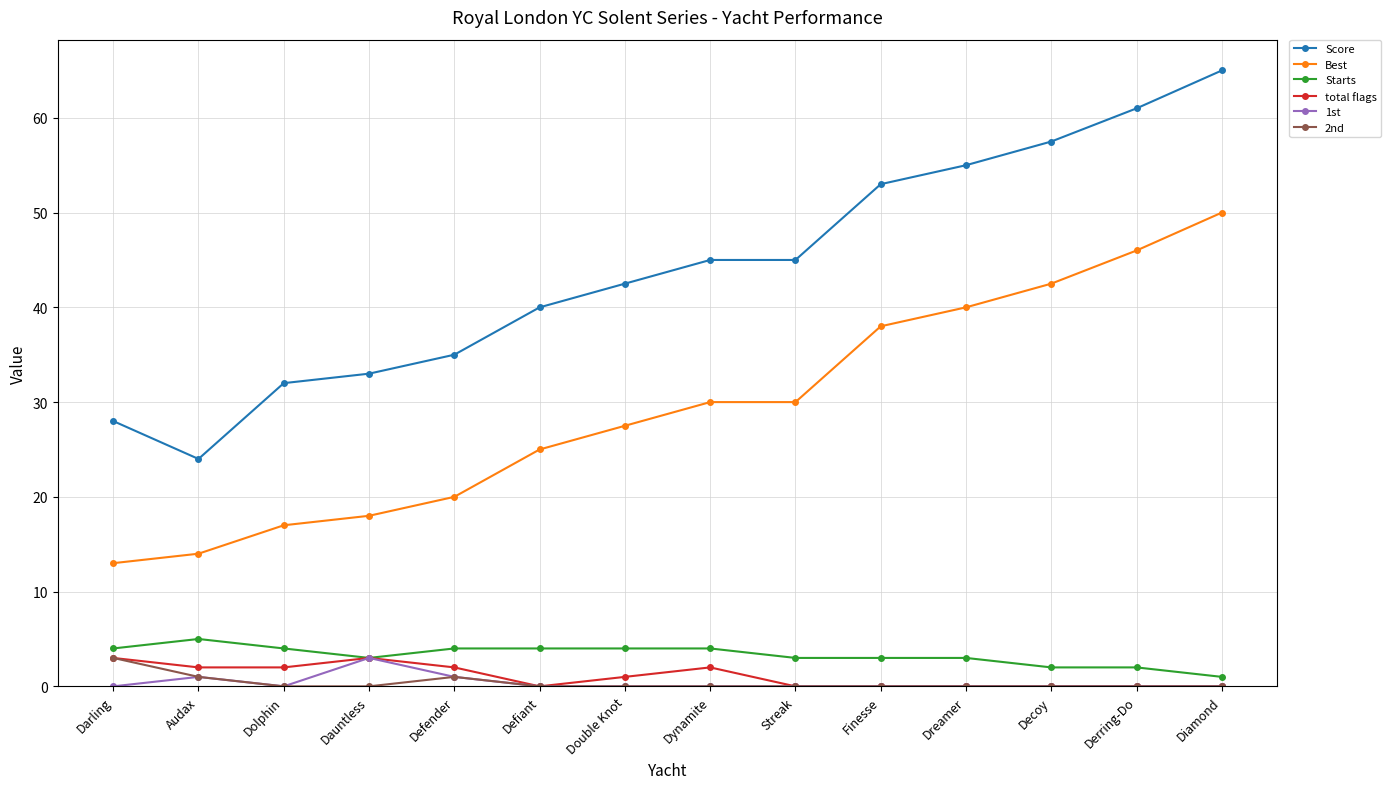

Is it true that Score equals 8.4 at Darling?

False